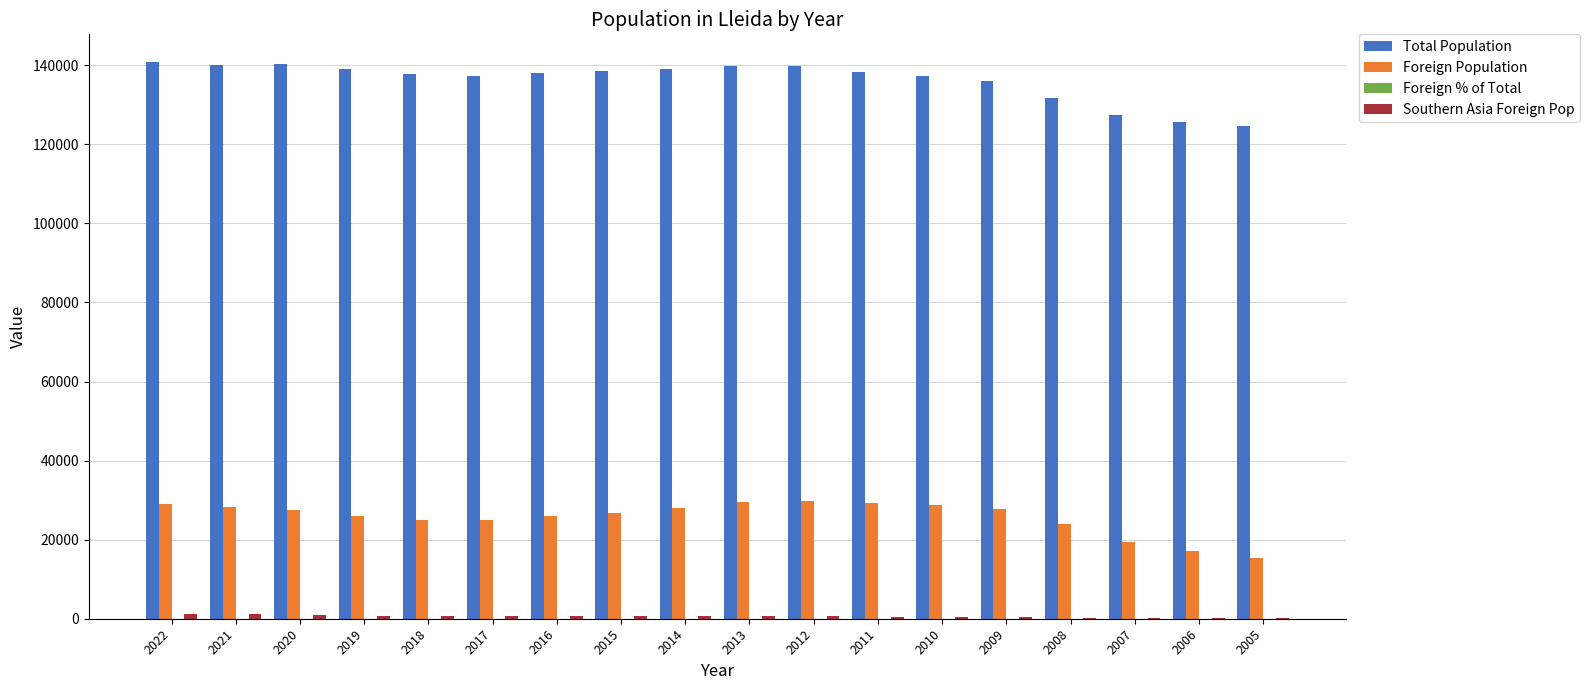

The value of Foreign Population at 2021 is 38835.2. True or false?

False